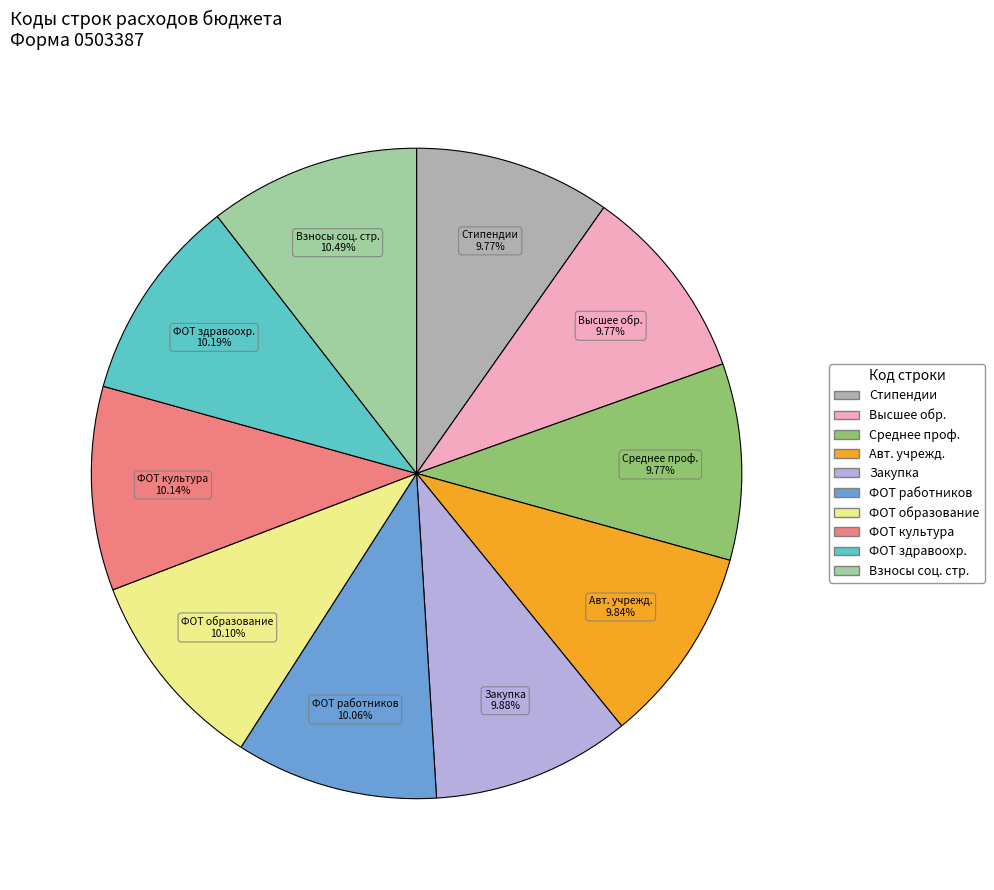

Count the number of slices in the pie.

10